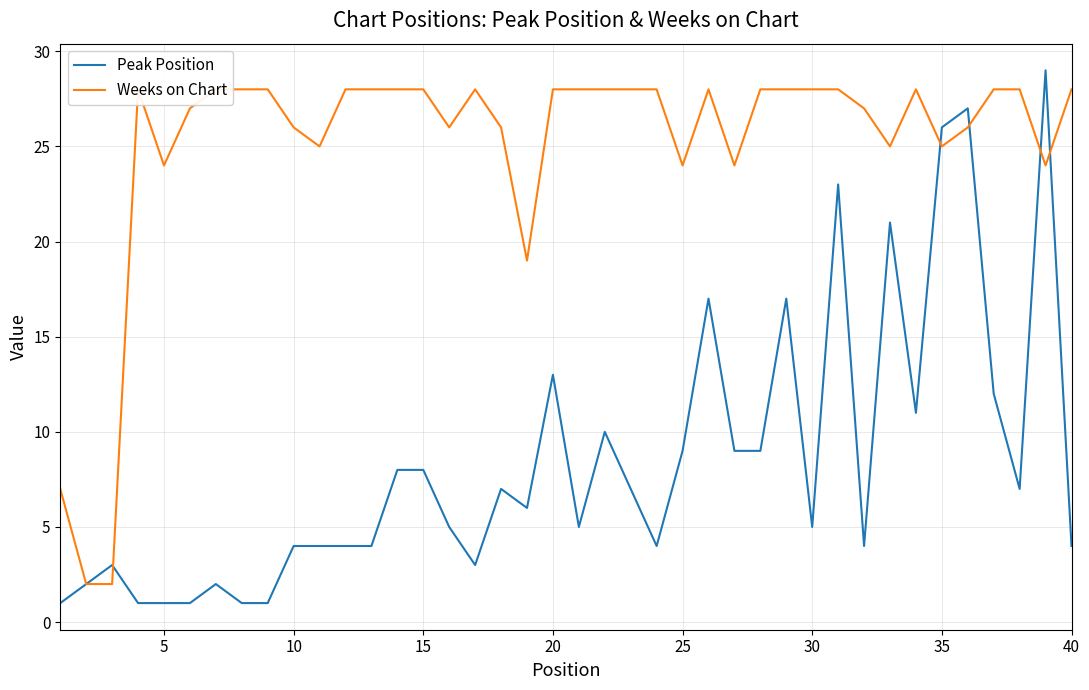

The value of Peak Position at 40 is 5. True or false?

False